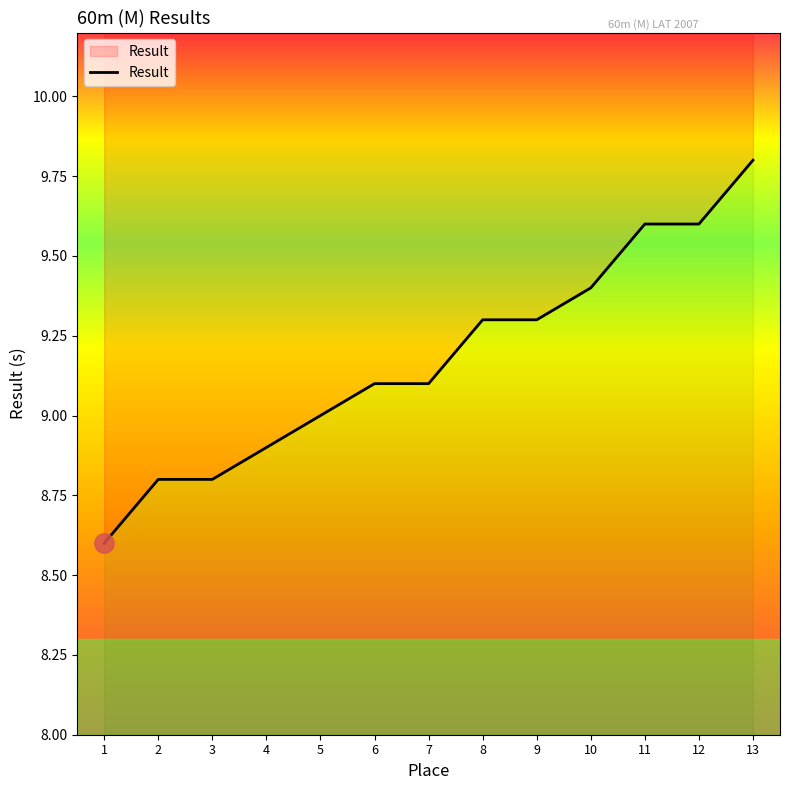

Rank the categories by value from highest to lowest.

13, 11, 12, 10, 8, 9, 6, 7, 5, 4, 2, 3, 1